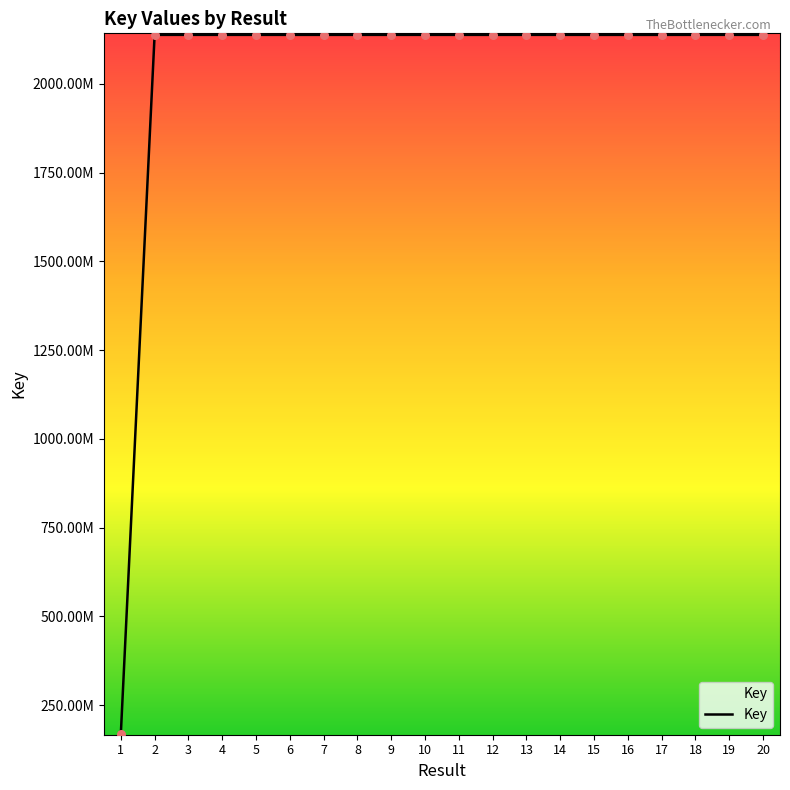

Which has a higher value, 1 or 18?

18